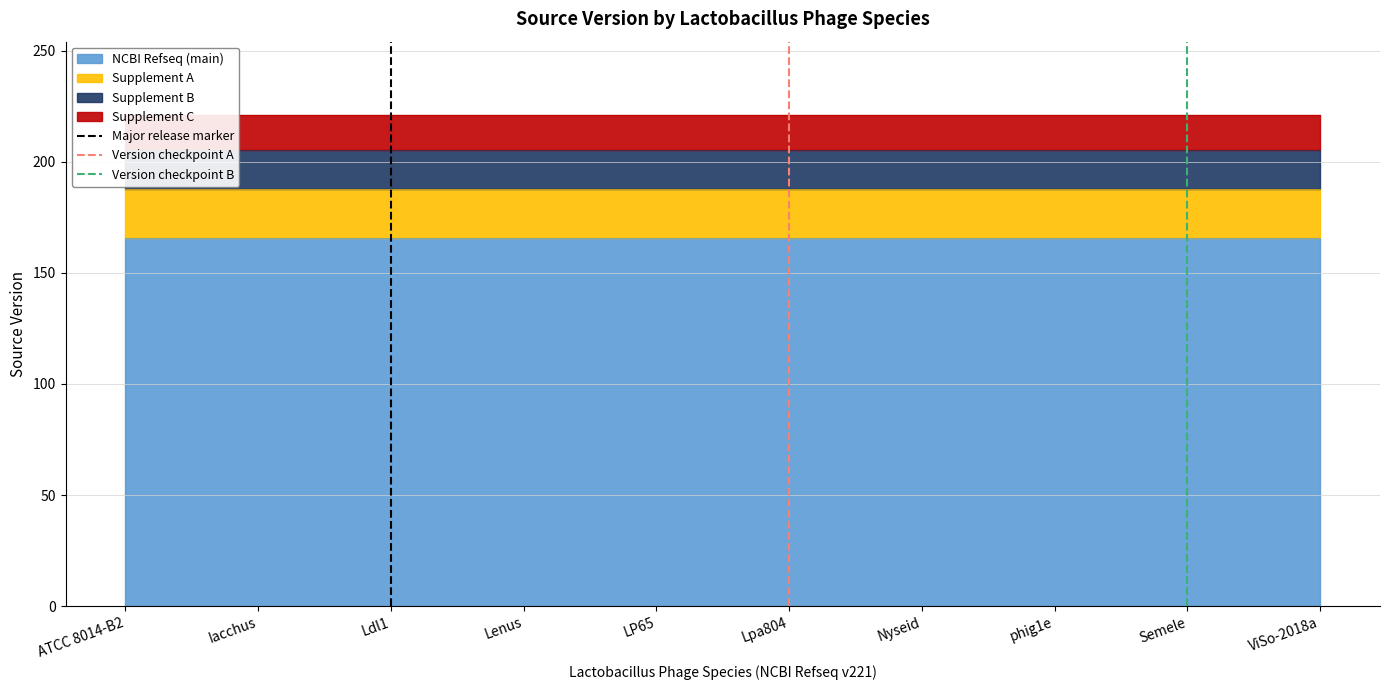

Is it true that Major release marker equals 0 at Ldl1?

True